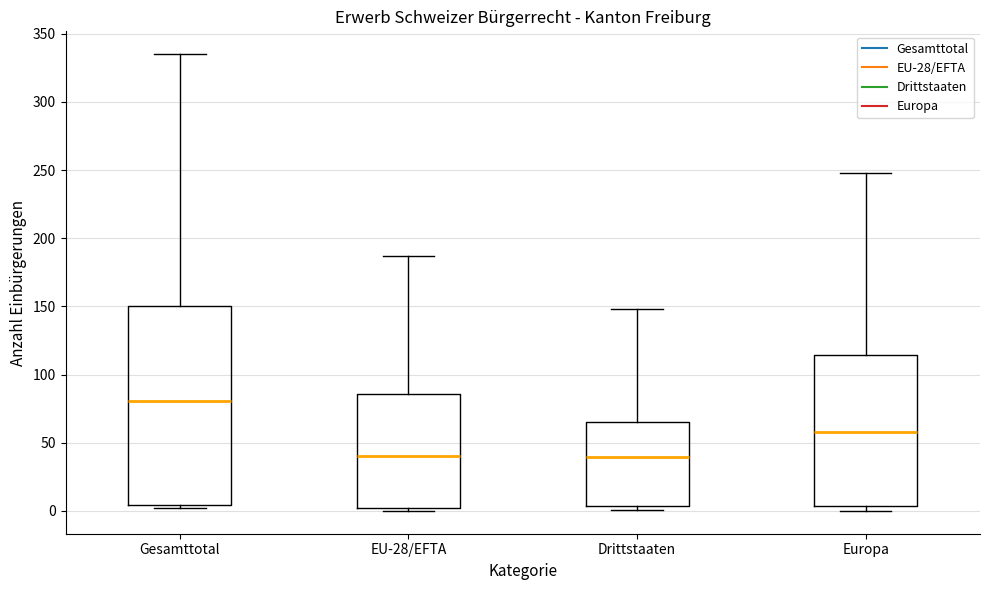

Where is the upper edge of the box for EU-28/EFTA on the y-axis? The values are not printed on the chart, so give them approximately, as read against the axis.

85